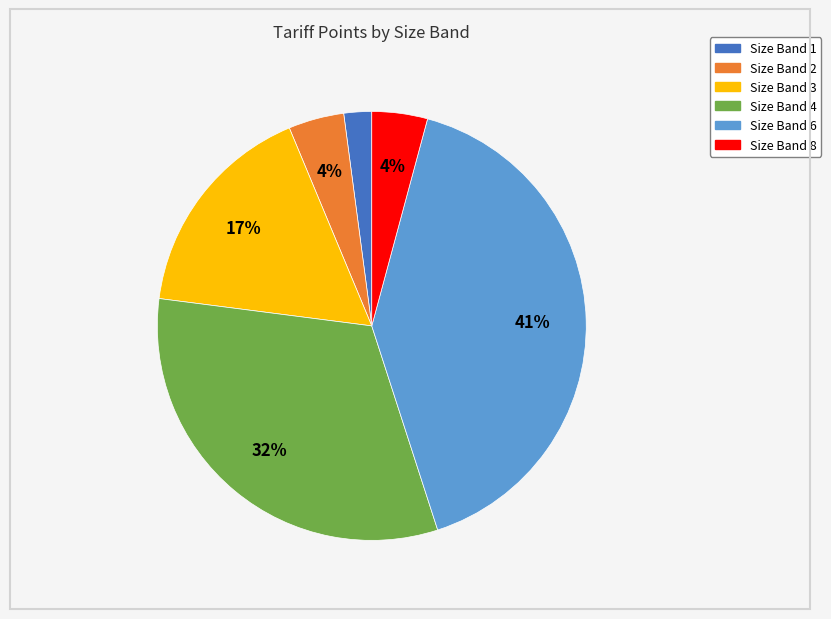

How many segments does this pie chart have?

6